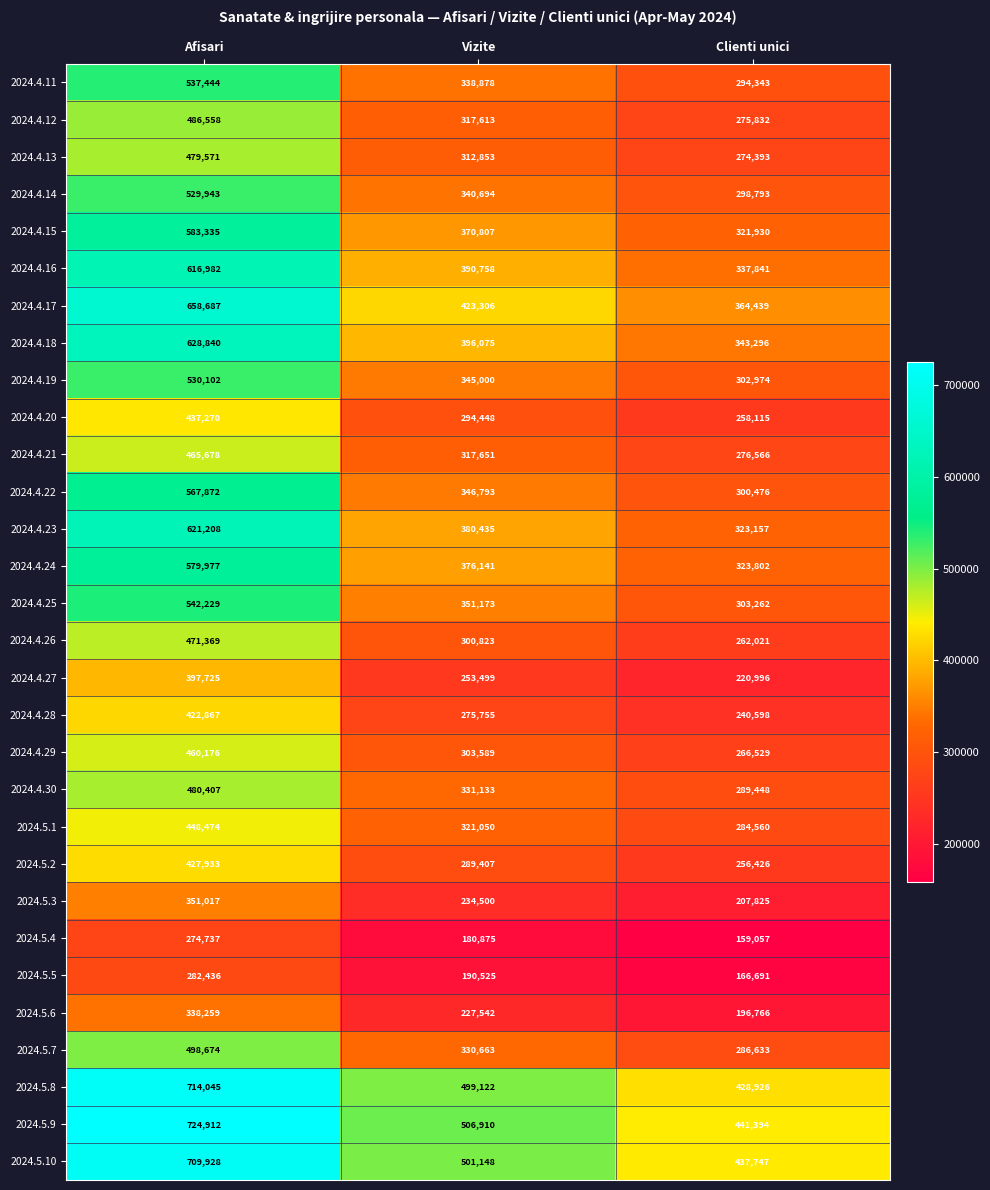

Which series has the largest total across all categories?

2024.5.9